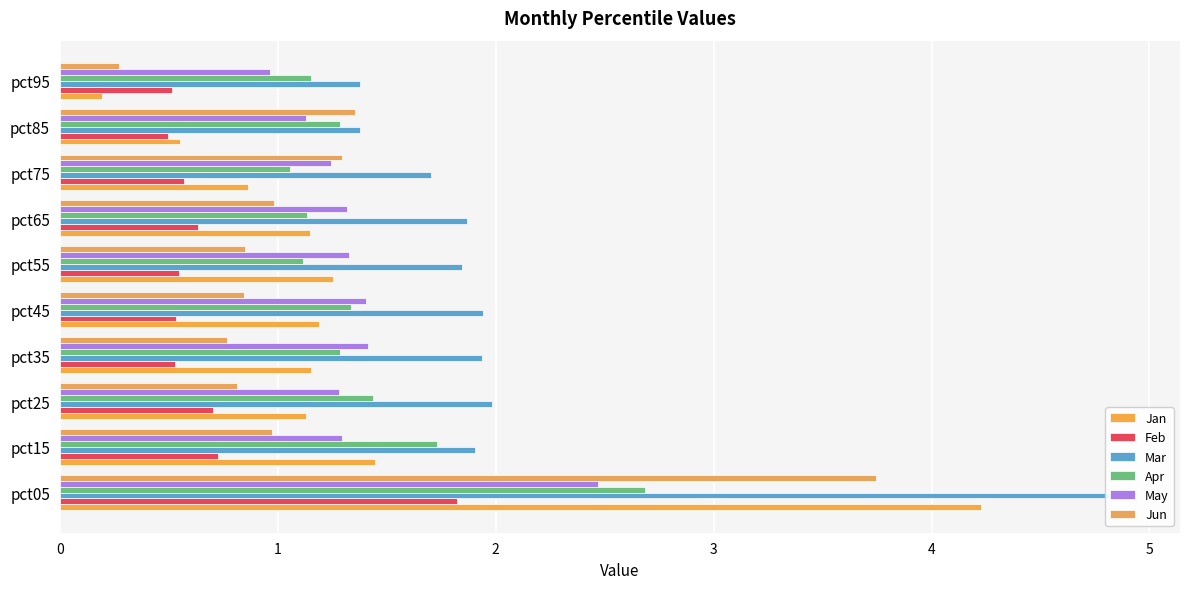

List the labels in order of Apr value, largest first.

pct05, pct15, pct25, pct45, pct35, pct85, pct95, pct65, pct55, pct75